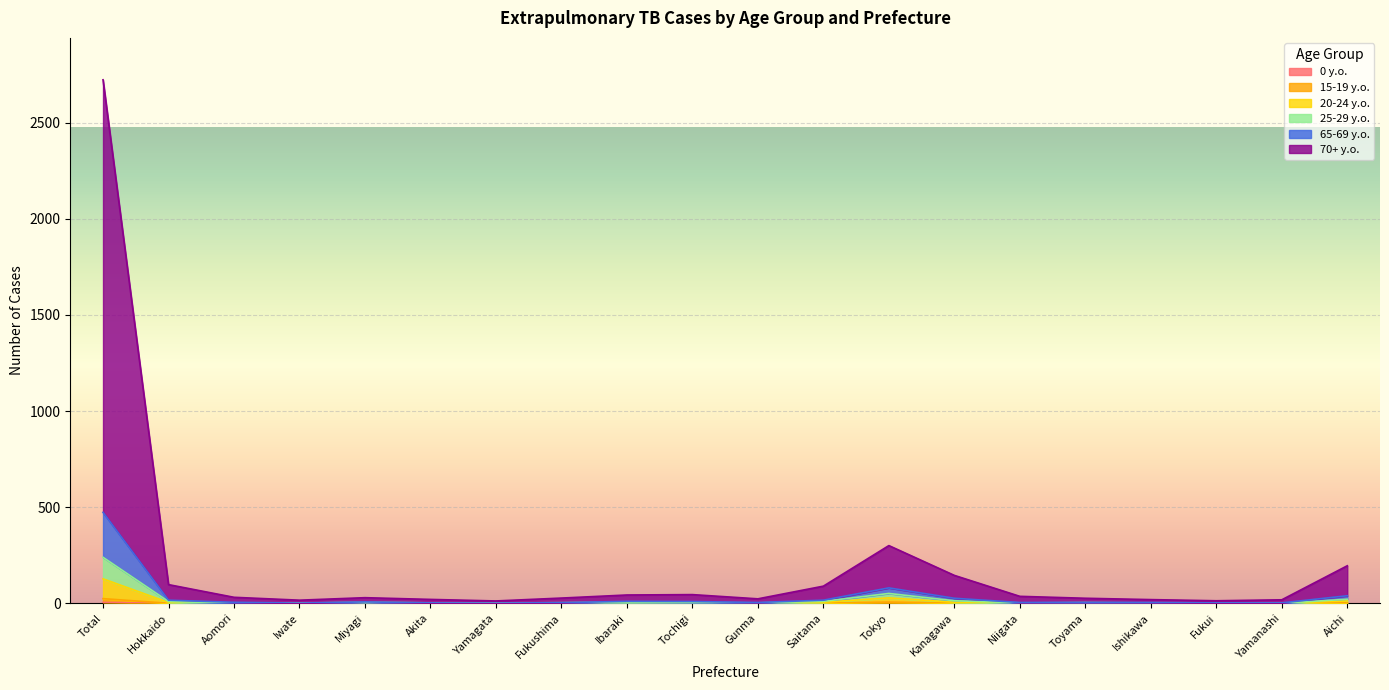

At which category is the sum across all series the highest?

Total